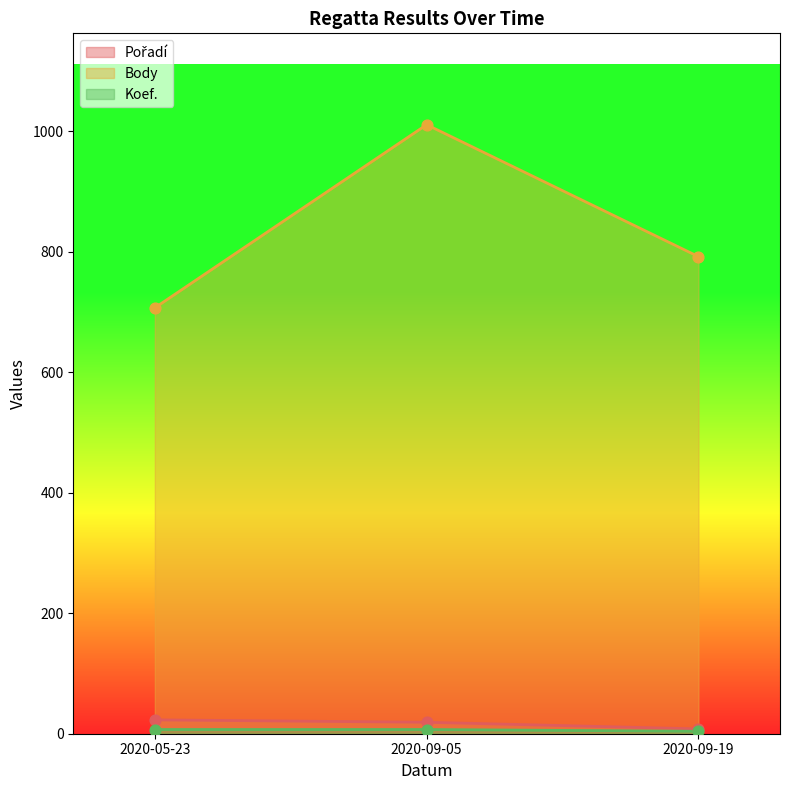

What is the total value across all series at 2020-05-23?

737